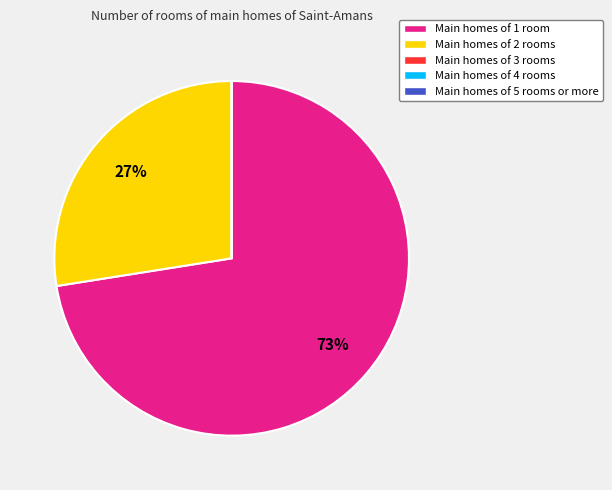

What is the majority slice?

Main homes of 1 room